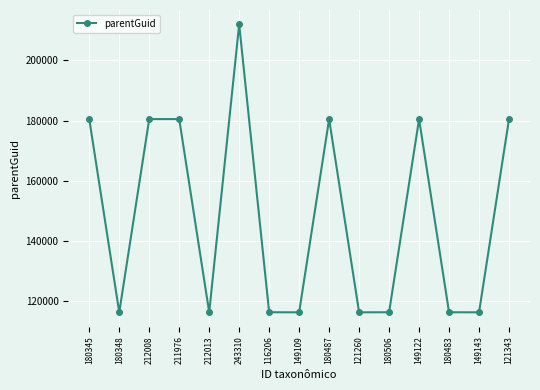

What position from the right is 243310?

10